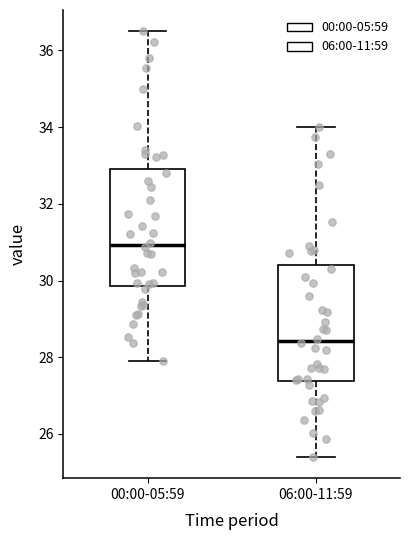

Where is the lower edge of the box for 00:00-05:59 on the y-axis? The values are not printed on the chart, so give them approximately, as read against the axis.

29.8